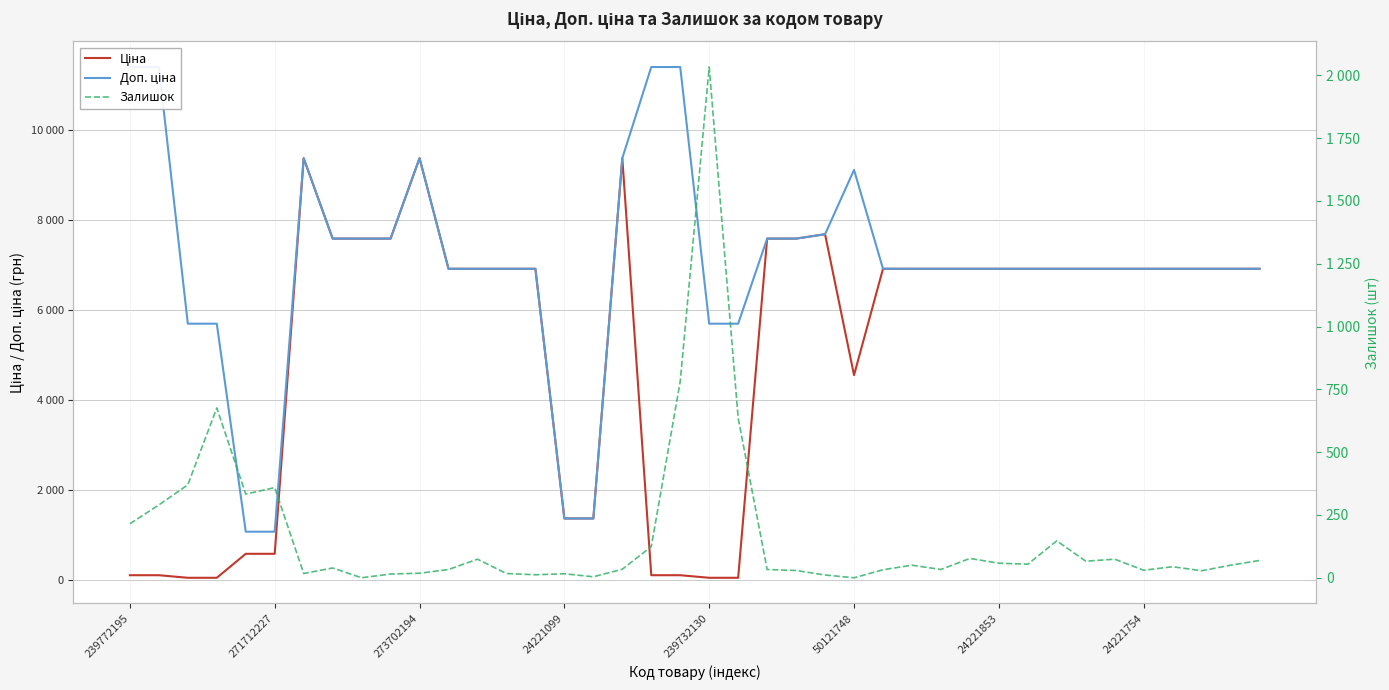

How many times do Залишок and Ціна cross each other?

3